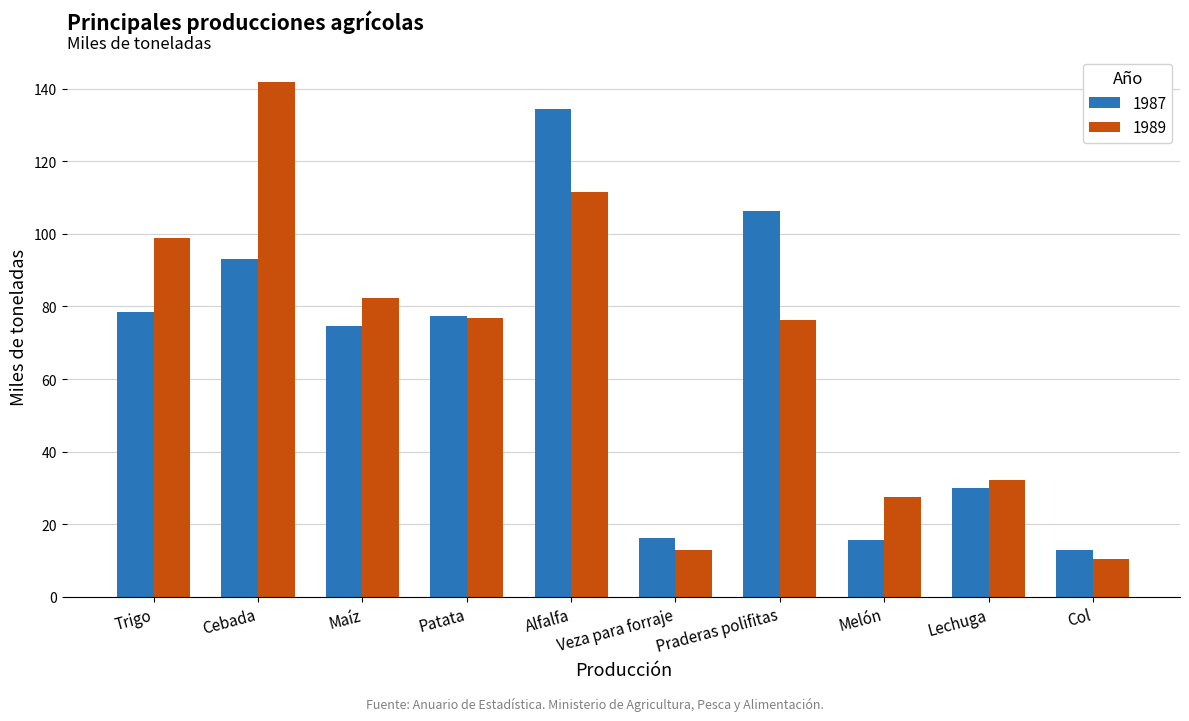

What position from the left is Cebada?

2